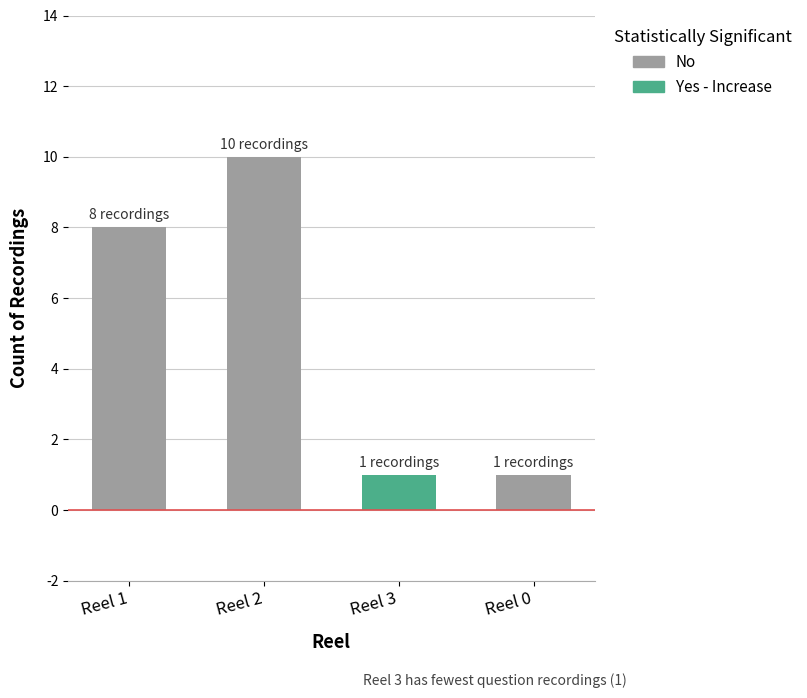

What is the label of the 2nd bar from the left?

Reel 2